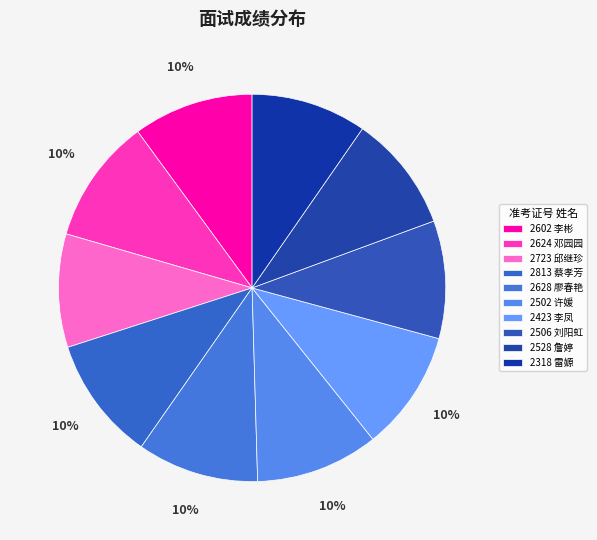

What is the largest slice in the pie chart?

2624